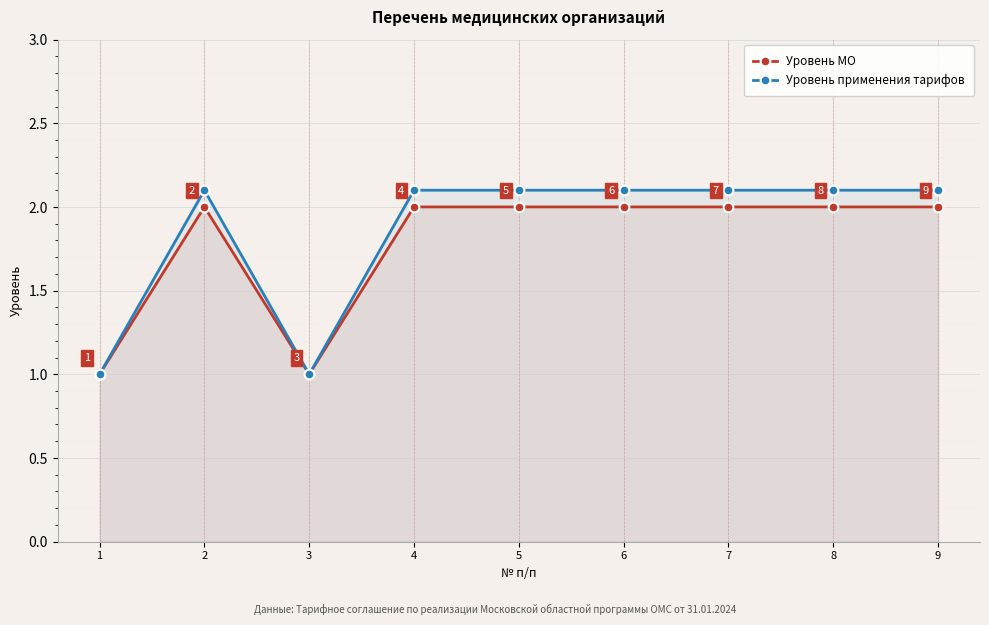

Rank the categories by Уровень МО value from lowest to highest.

1, 3, 2, 4, 5, 6, 7, 8, 9